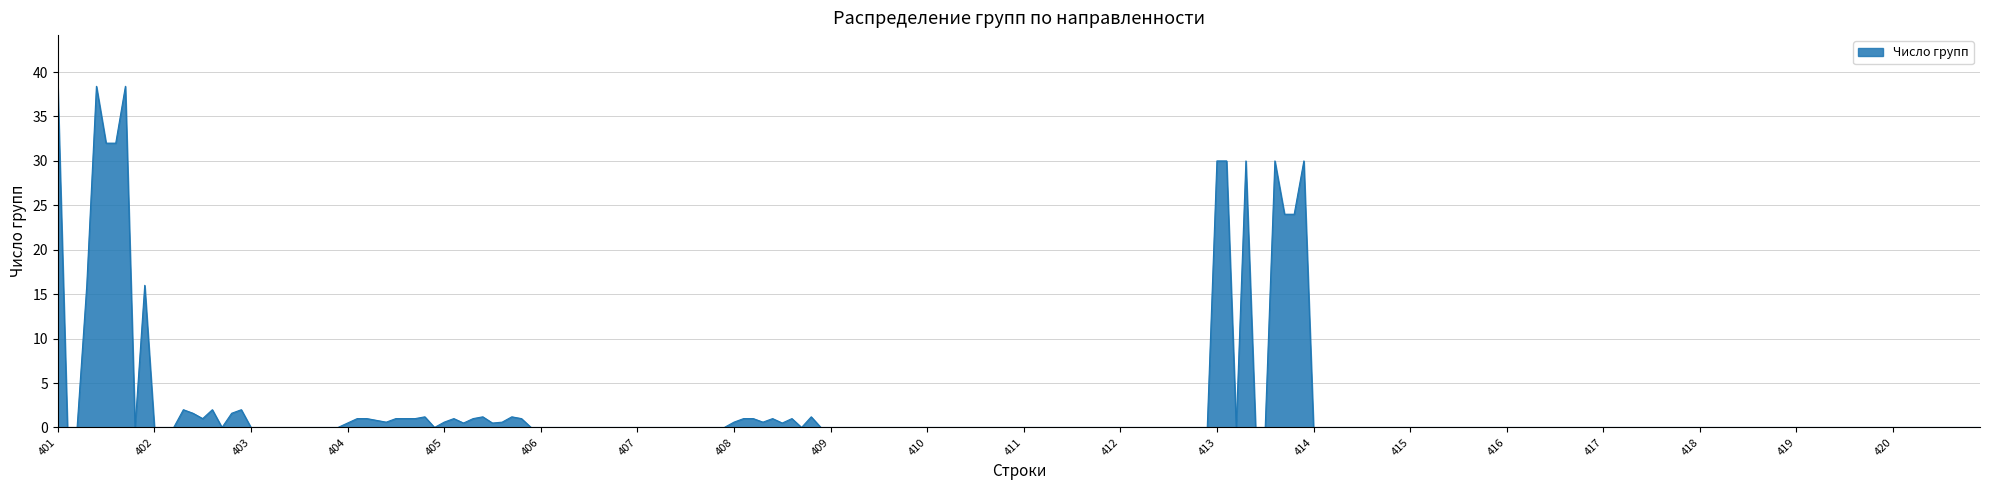

What is the maximum value shown in the chart?

38.4